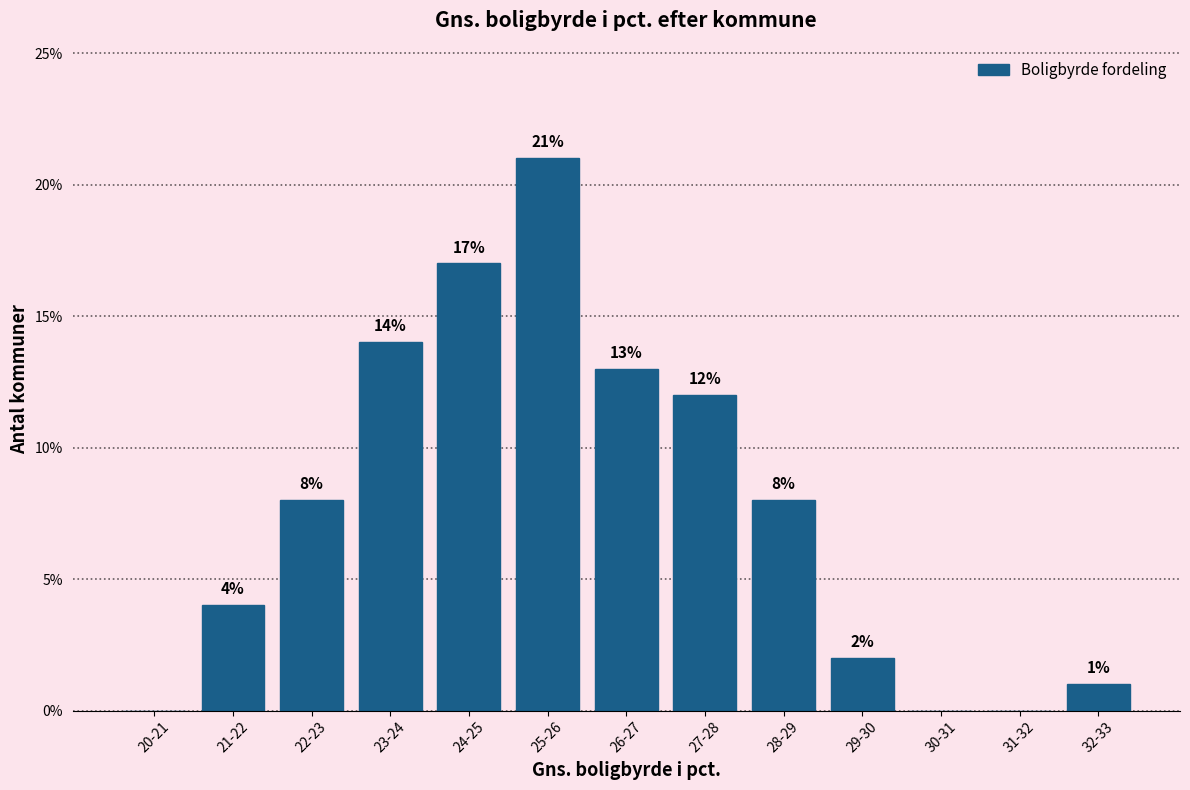

Reading left to right, extract all data points from this chart.

20-21=0.0	21-22=4.0	22-23=8.0	23-24=14.0	24-25=17.0	25-26=21.0	26-27=13.0	27-28=12.0	28-29=8.0	29-30=2.0	30-31=0.0	31-32=0.0	32-33=1.0